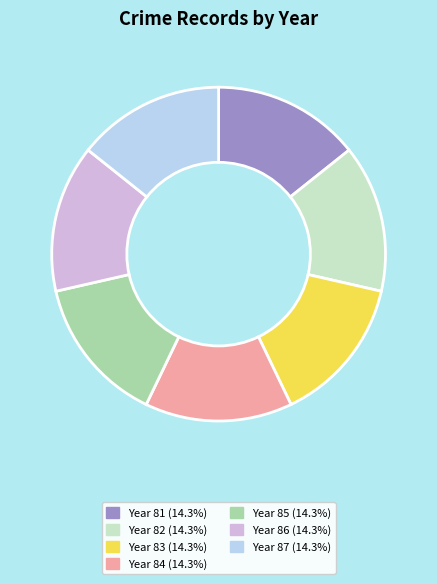

Does any single category account for the majority?

No